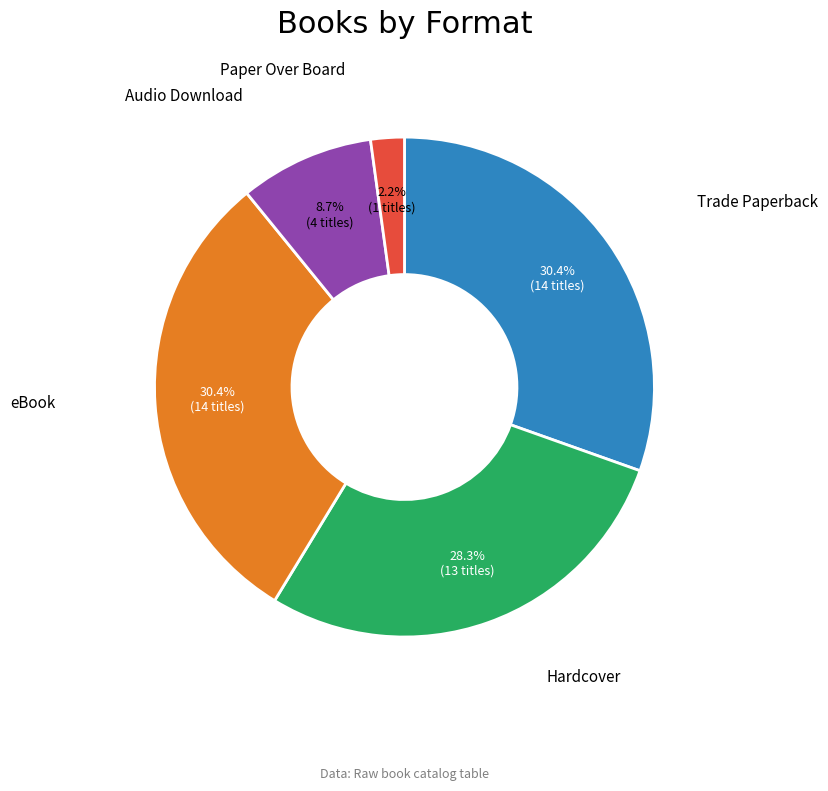

Is there any slice that represents more than half of the pie?

No